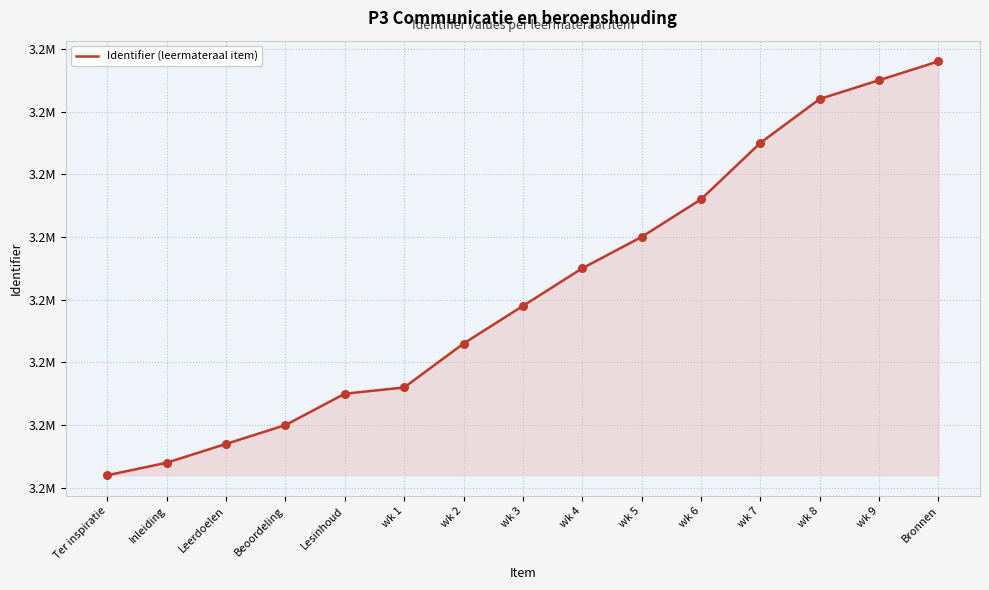

What is the change in value from Beoordeling to Bronnen?

+58